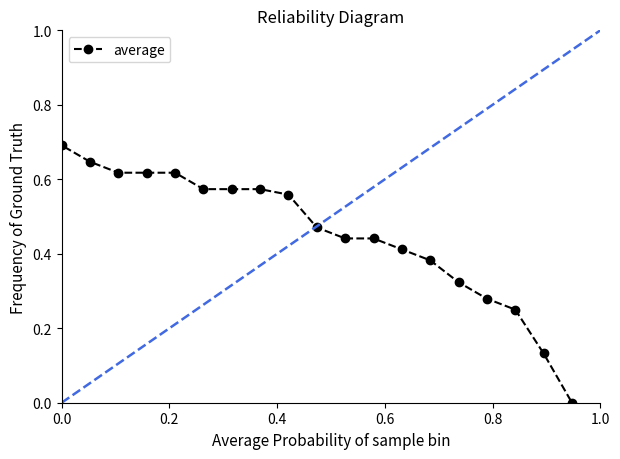

What is the difference between the second highest and minimum values?

0.7